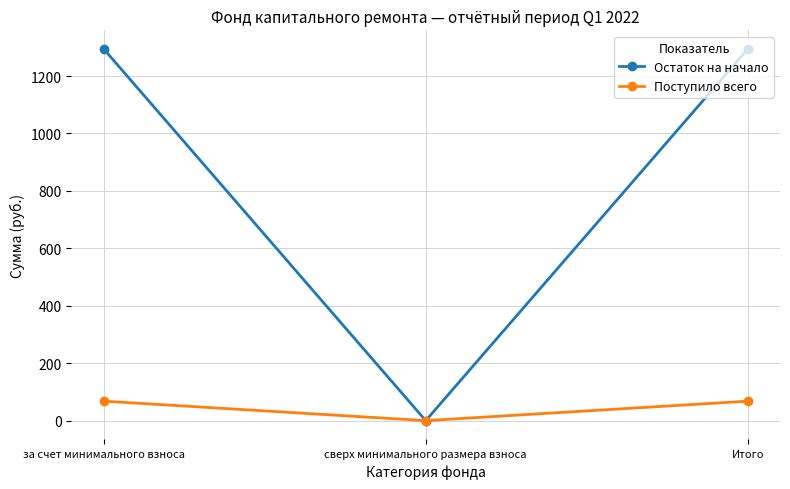

What is the difference between the Остаток на начало values at Итого and сверх минимального размера взноса?

1294.4